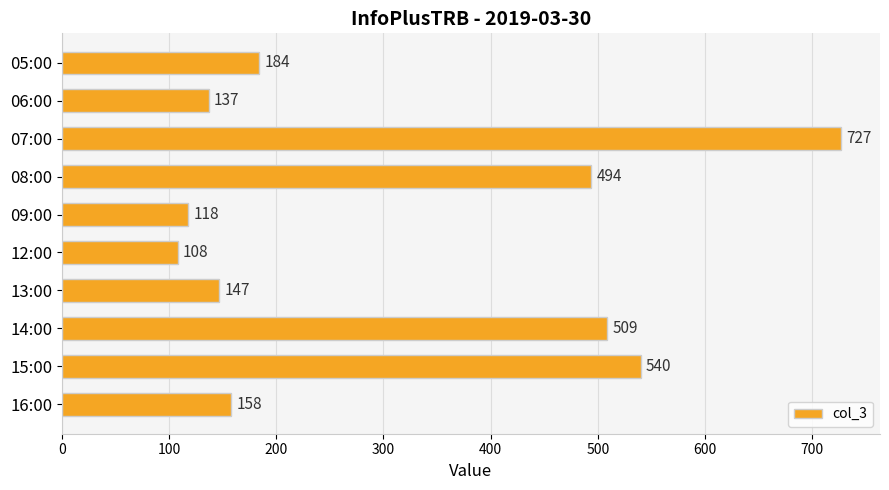

Where is the data nearest to the value 417?

08:00